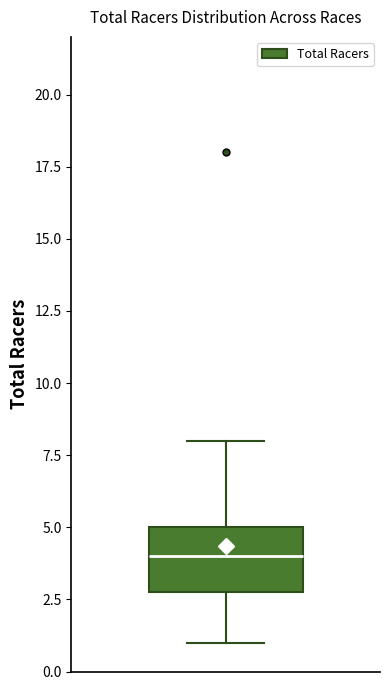

Read this box plot against the y-axis: the position of the median line, the range covered by the box, and the ends of both whiskers. The values are not printed on the chart, so give them approximately, as read against the axis.

median 4, box 3 to 5, whiskers 1 to 8